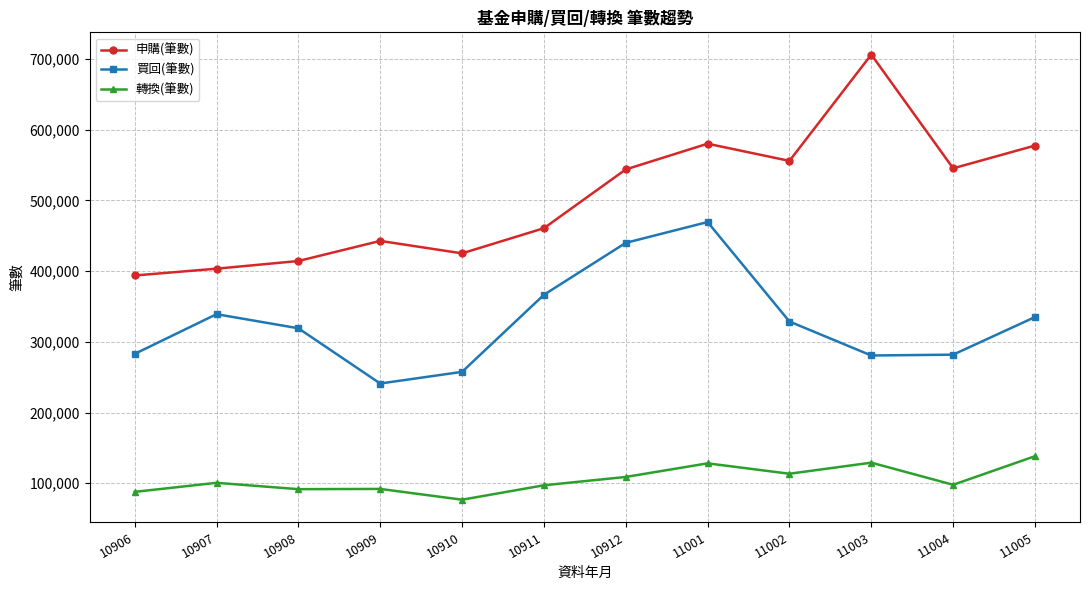

True or false: 申購(筆數) has a value of 301427 at 11002.

False